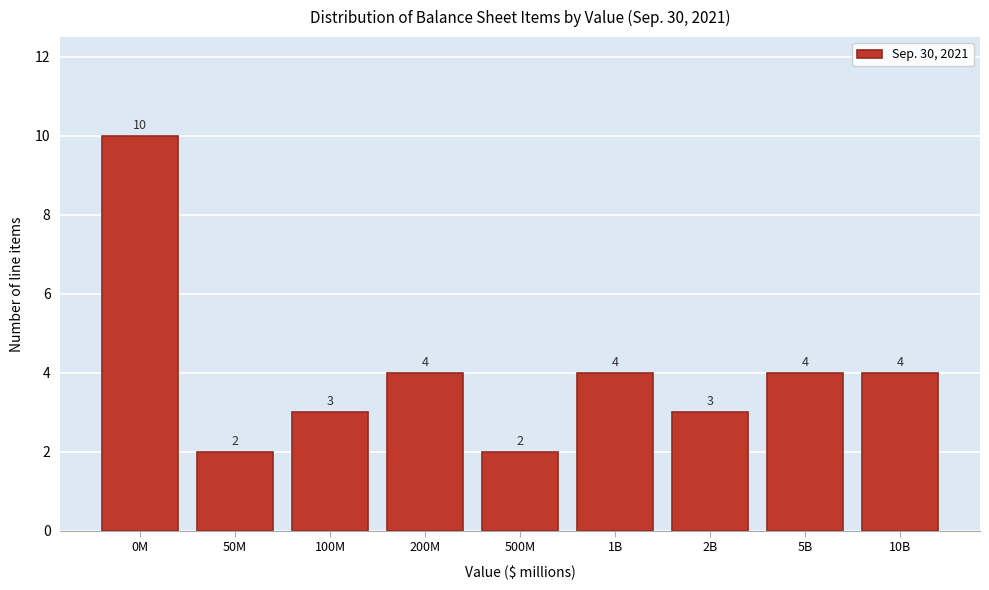

Reading left to right, list all the values displayed in this chart.

0M=10	50M=2	100M=3	200M=4	500M=2	1B=4	2B=3	5B=4	10B=4